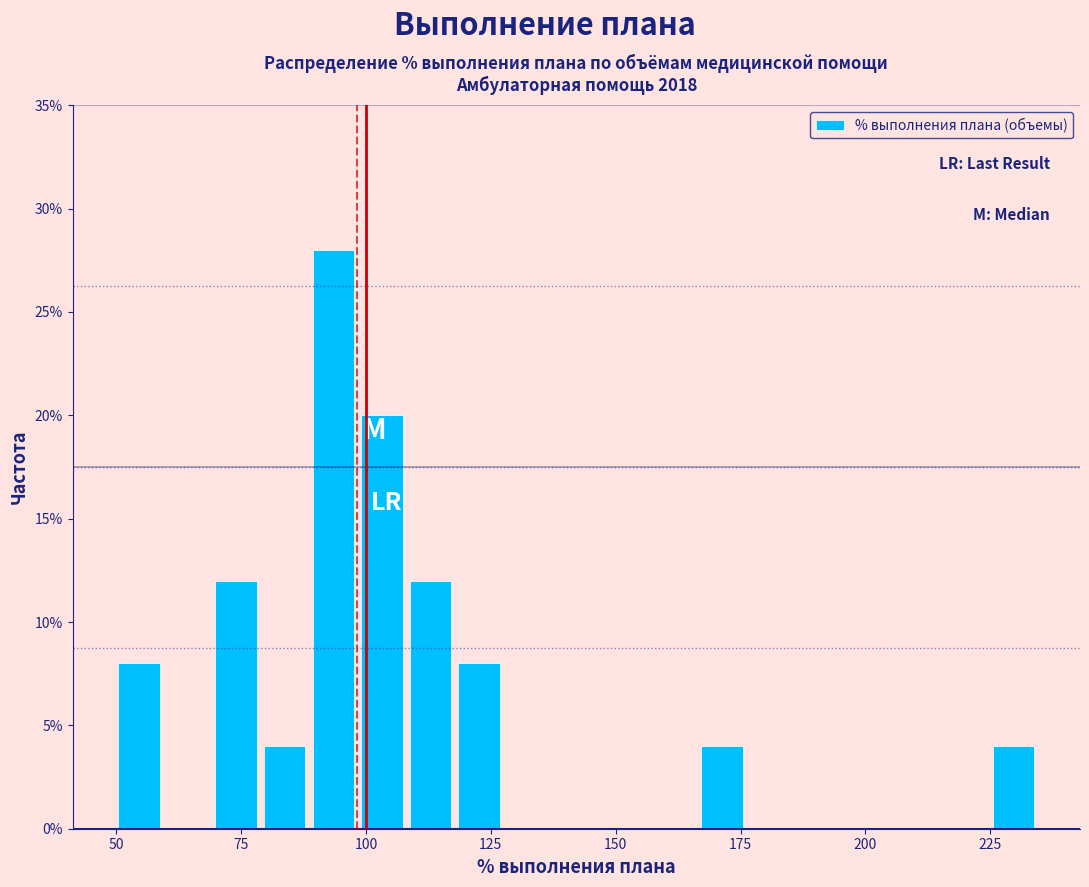

Read against the x-axis, roughly where is the centre of the tallest bar?

95